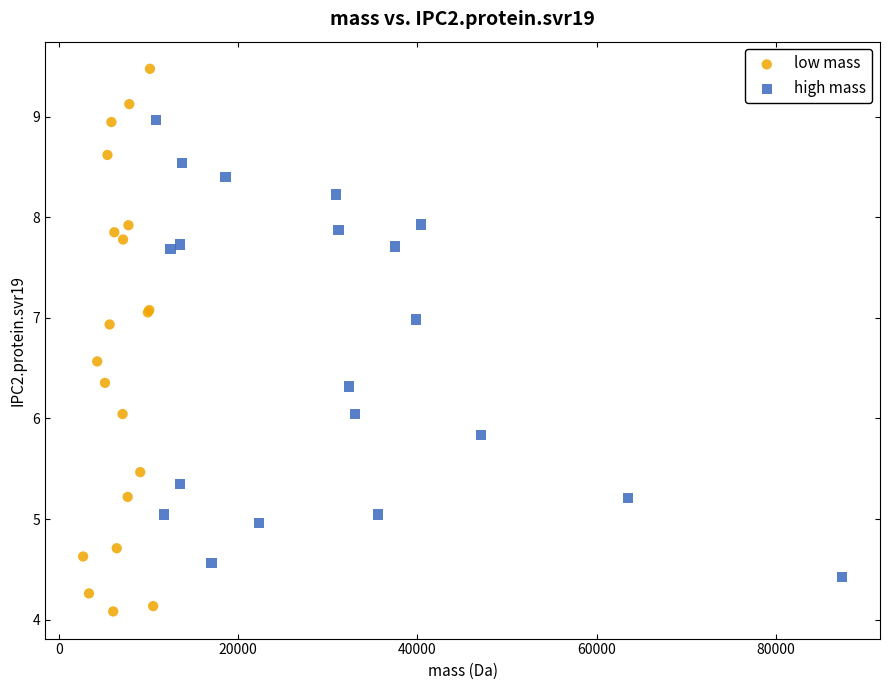

Which series has the widest spread of Y values?

low mass